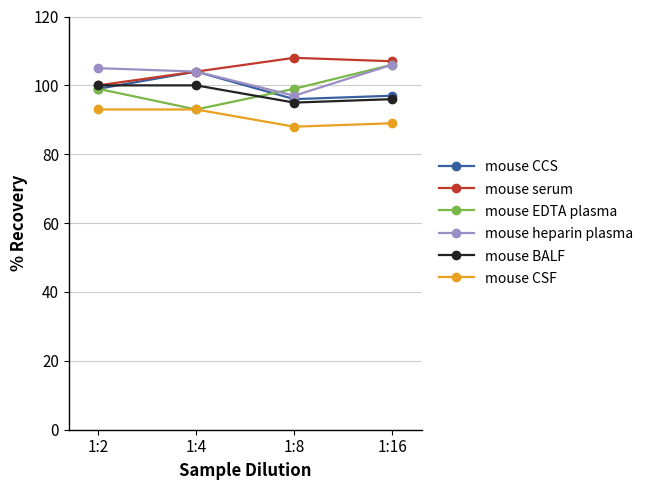

What is the value of the mouse EDTA plasma point at the 3rd from the left?

99